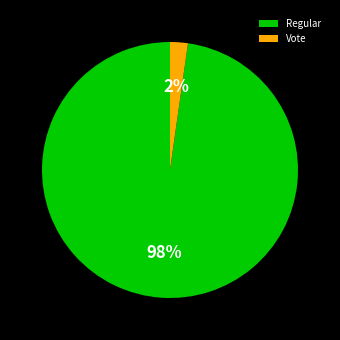

Does Regular account for over 50% of the chart?

Yes